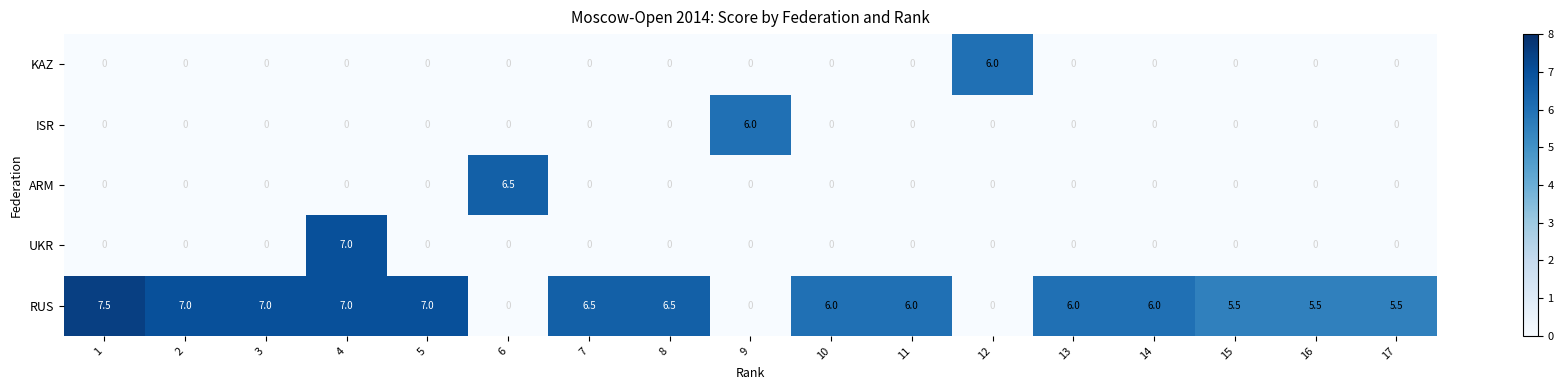

What is the sum of all ISR values?

6.0